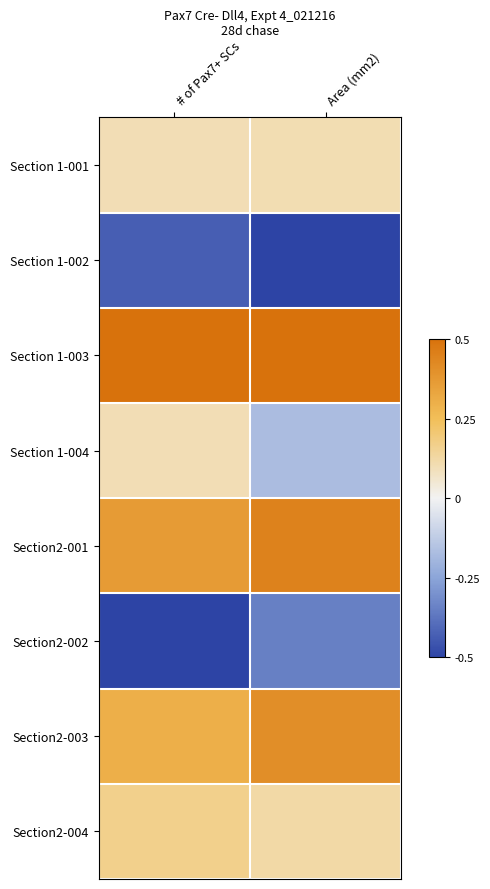

Reading left to right, list all the values displayed in this chart.

Section 1-001: # of Pax7+ SCs=0.1	Area (mm2)=0.1
Section 1-002: # of Pax7+ SCs=-0.4	Area (mm2)=-0.5
Section 1-003: # of Pax7+ SCs=0.5	Area (mm2)=0.5
Section 1-004: # of Pax7+ SCs=0.1	Area (mm2)=-0.2
Section2-001: # of Pax7+ SCs=0.4	Area (mm2)=0.4
Section2-002: # of Pax7+ SCs=-0.5	Area (mm2)=-0.3
Section2-003: # of Pax7+ SCs=0.3	Area (mm2)=0.4
Section2-004: # of Pax7+ SCs=0.2	Area (mm2)=0.1